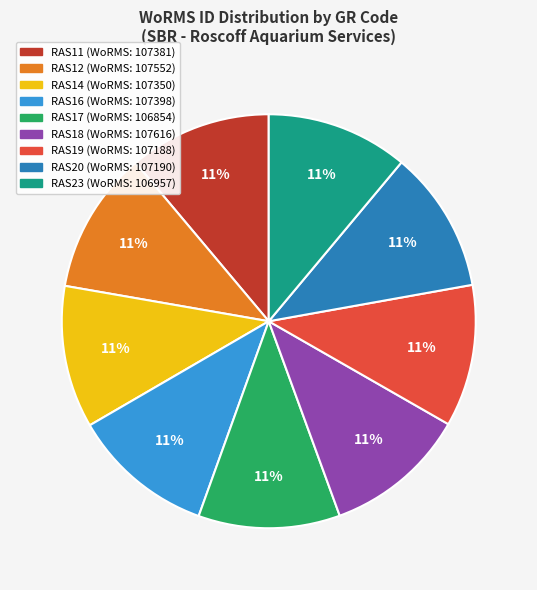

True or false: RAS18 accounts for 11% of the total.

True